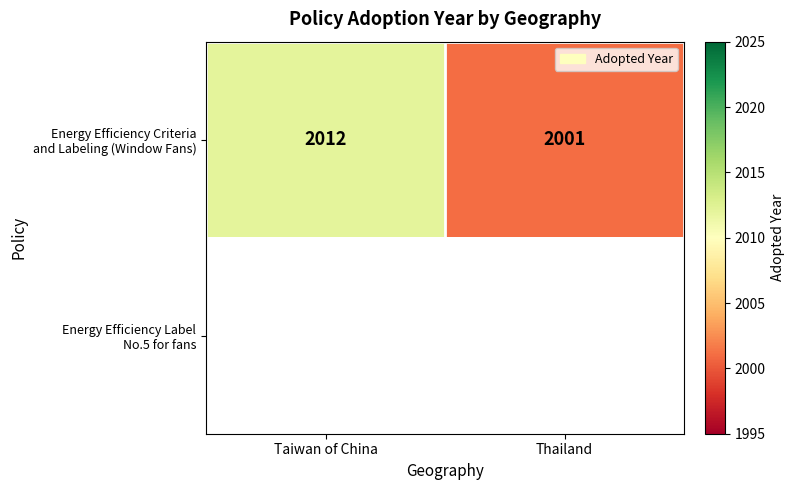

Is it true that Energy Efficiency Criteria and Labeling (Window Fans) equals 2955.6 at Taiwan of China?

False